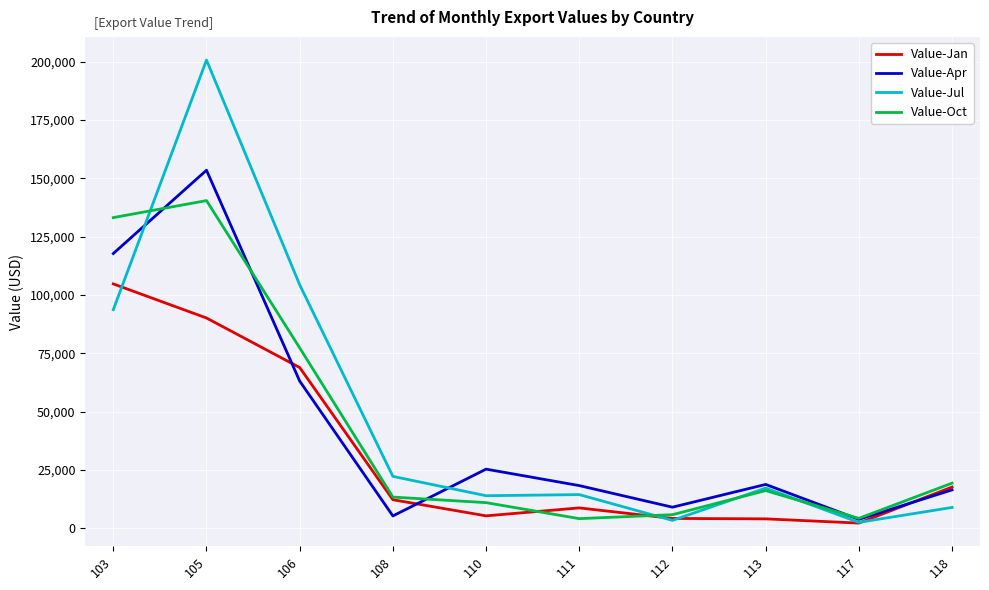

The value of Value-Oct at 110 is 10970. True or false?

True